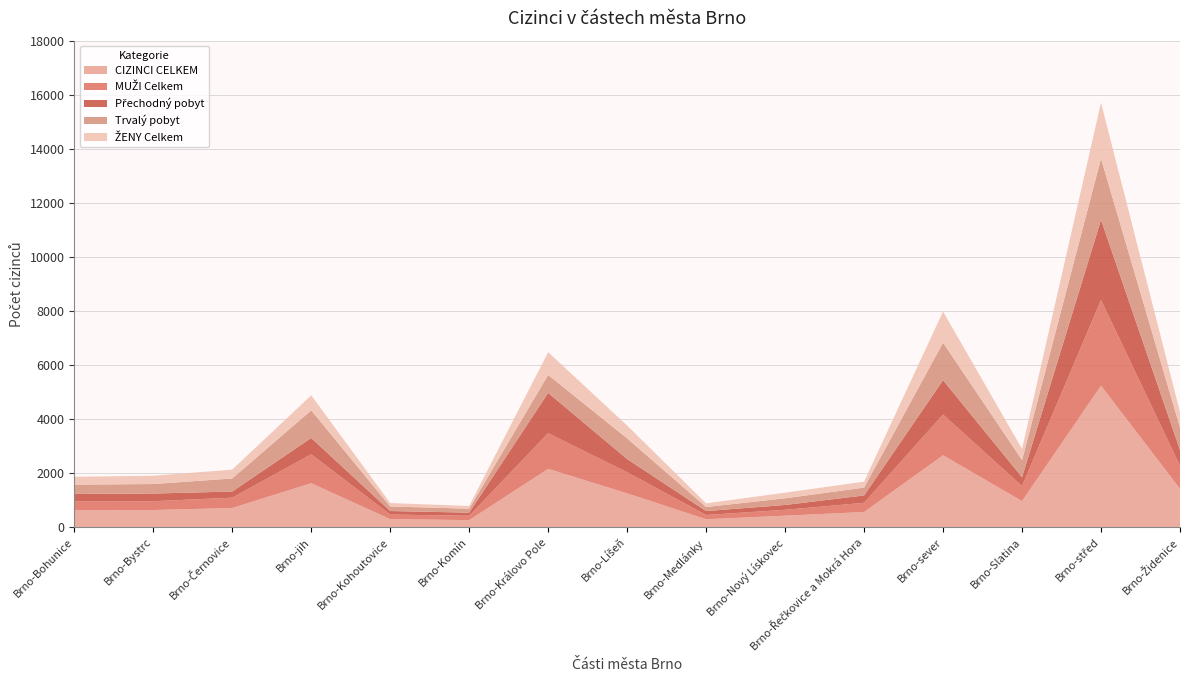

Reading left to right, list all the values displayed in this chart.

CIZINCI CELKEM: Brno-Bohunice=622	Brno-Bystrc=635	Brno-Černovice=710	Brno-jih=1627	Brno-Kohoutovice=298	Brno-Komín=262	Brno-Královo Pole=2158	Brno-Líšeň=1254	Brno-Medlánky=294	Brno-Nový Lískovec=426	Brno-Řečkovice a Mokrá Hora=562	Brno-sever=2660	Brno-Slatina=966	Brno-střed=5235	Brno-Židenice=1421
MUŽI Celkem: Brno-Bohunice=331	Brno-Bystrc=327	Brno-Černovice=383	Brno-jih=1070	Brno-Kohoutovice=171	Brno-Komín=161	Brno-Královo Pole=1319	Brno-Líšeň=779	Brno-Medlánky=159	Brno-Nový Lískovec=218	Brno-Řečkovice a Mokrá Hora=341	Brno-sever=1508	Brno-Slatina=554	Brno-střed=3170	Brno-Židenice=851
Přechodný pobyt: Brno-Bohunice=279	Brno-Bystrc=284	Brno-Černovice=227	Brno-jih=605	Brno-Kohoutovice=130	Brno-Komín=116	Brno-Královo Pole=1493	Brno-Líšeň=488	Brno-Medlánky=144	Brno-Nový Lískovec=179	Brno-Řečkovice a Mokrá Hora=272	Brno-sever=1273	Brno-Slatina=328	Brno-střed=2970	Brno-Židenice=584
Trvalý pobyt: Brno-Bohunice=343	Brno-Bystrc=351	Brno-Černovice=483	Brno-jih=1022	Brno-Kohoutovice=168	Brno-Komín=146	Brno-Královo Pole=665	Brno-Líšeň=766	Brno-Medlánky=150	Brno-Nový Lískovec=247	Brno-Řečkovice a Mokrá Hora=290	Brno-sever=1387	Brno-Slatina=638	Brno-střed=2265	Brno-Židenice=837
ŽENY Celkem: Brno-Bohunice=291	Brno-Bystrc=308	Brno-Černovice=327	Brno-jih=557	Brno-Kohoutovice=127	Brno-Komín=101	Brno-Královo Pole=839	Brno-Líšeň=475	Brno-Medlánky=135	Brno-Nový Lískovec=208	Brno-Řečkovice a Mokrá Hora=221	Brno-sever=1152	Brno-Slatina=412	Brno-střed=2065	Brno-Židenice=570